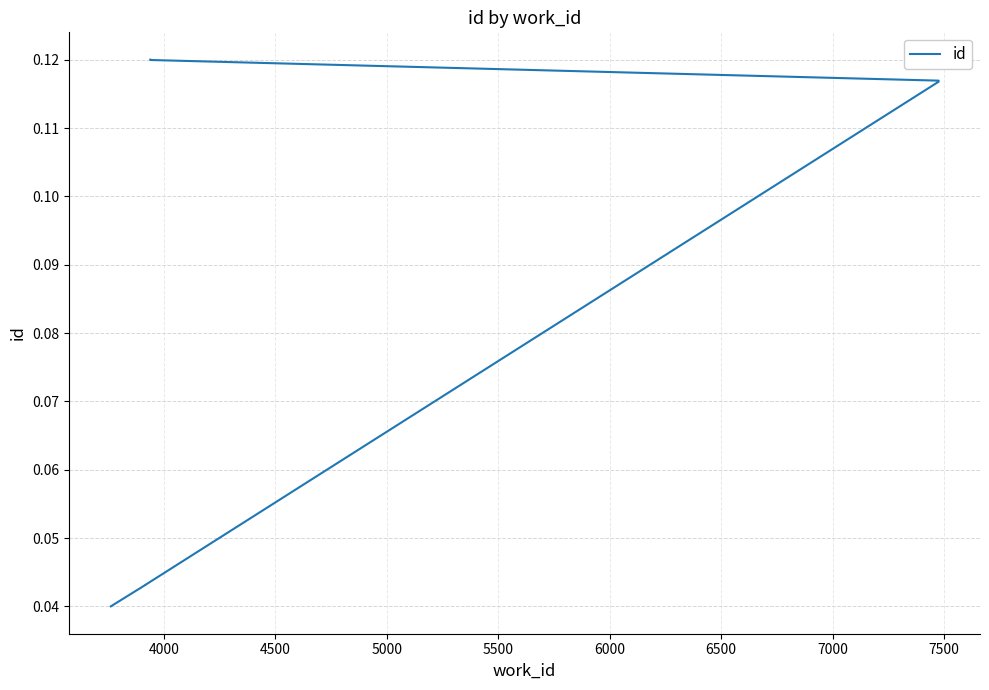

Count the number of data series in this chart.

1